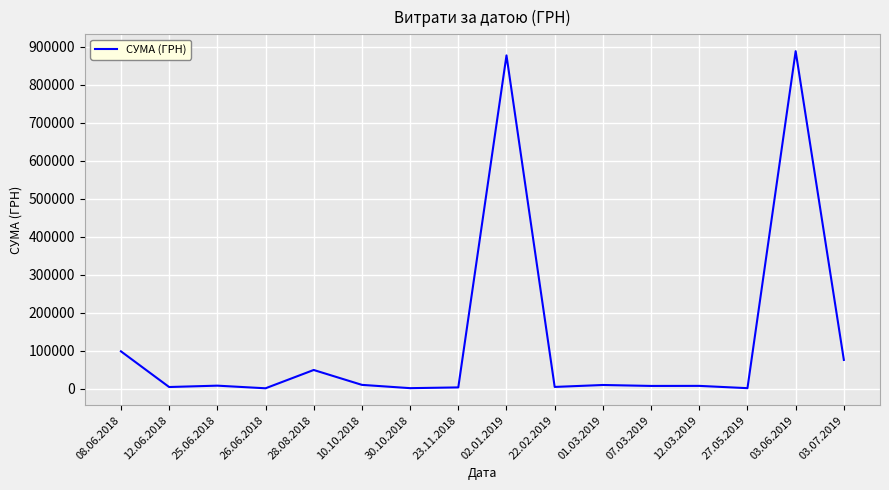

At which label is the value closest to 444488?

08.06.2018